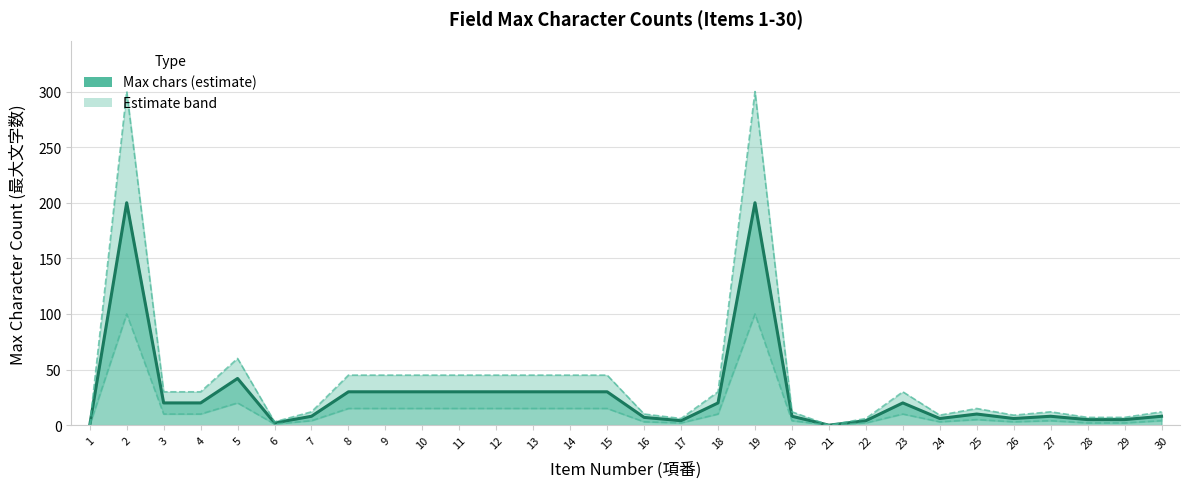

What value does the Lower bound series have at 12, to the nearest 10?

20